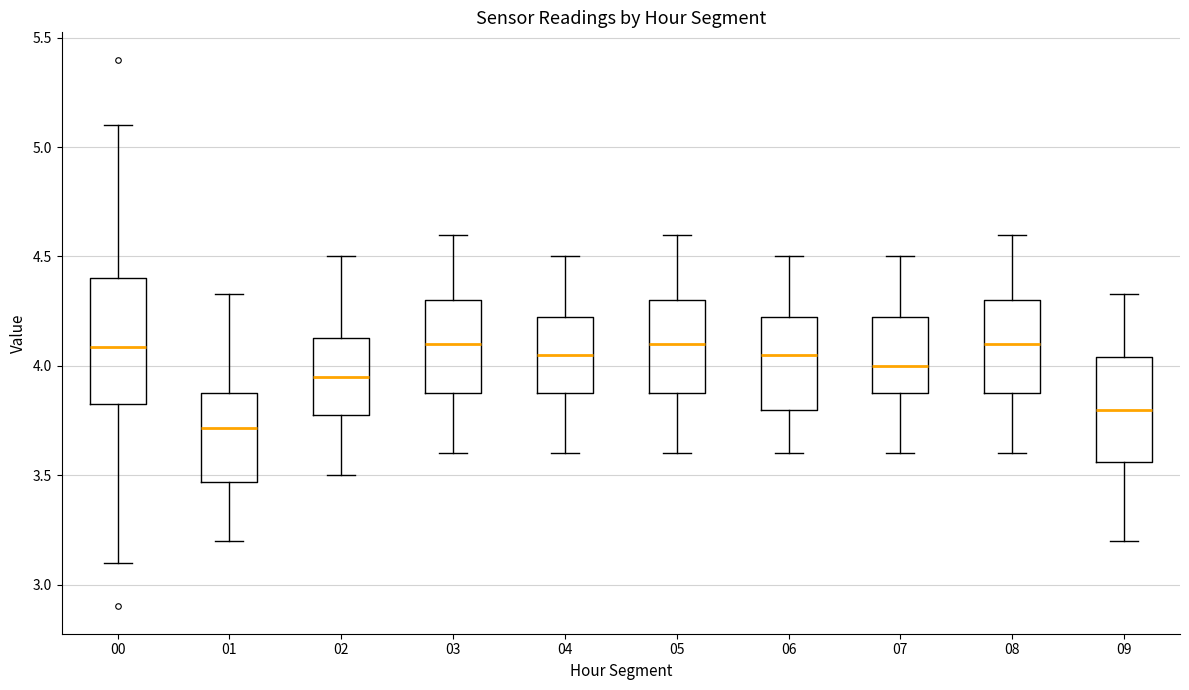

Where is the upper edge of the box at x = 05 on the y-axis? The values are not printed on the chart, so give them approximately, as read against the axis.

4.30